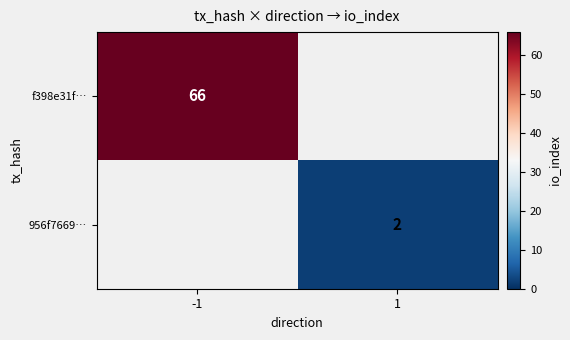

Is it true that f398e31f… equals 107 at -1?

False